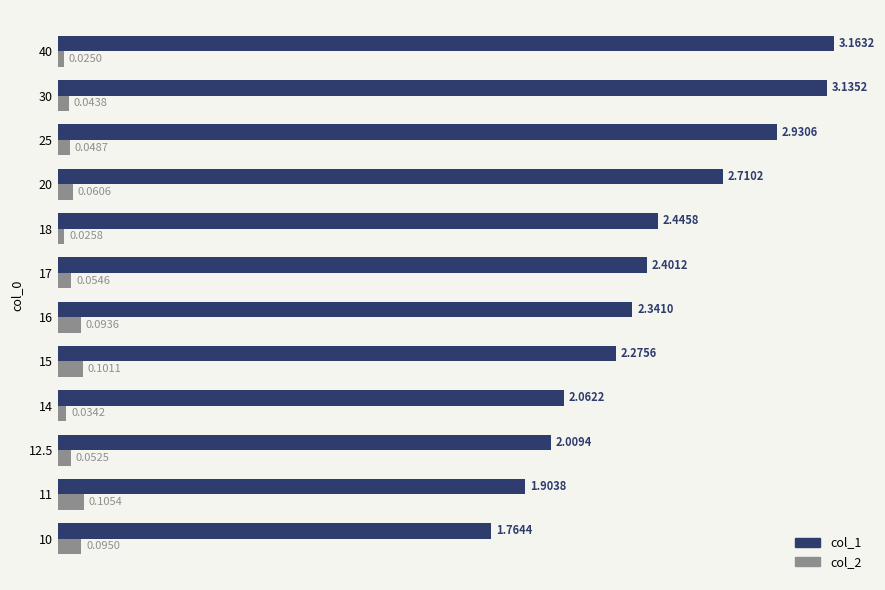

At which category does the chart reach its minimum across all series?

40